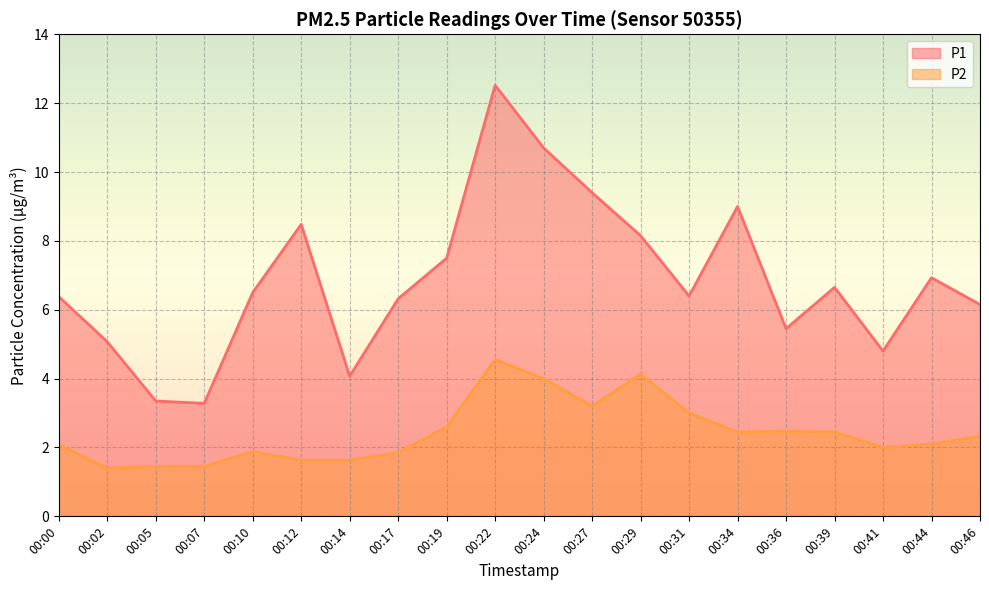

Rank the categories by P1 value from highest to lowest.

00:22, 00:24, 00:27, 00:34, 00:12, 00:29, 00:19, 00:44, 00:39, 00:10, 00:31, 00:00, 00:17, 00:46, 00:36, 00:02, 00:41, 00:14, 00:05, 00:07